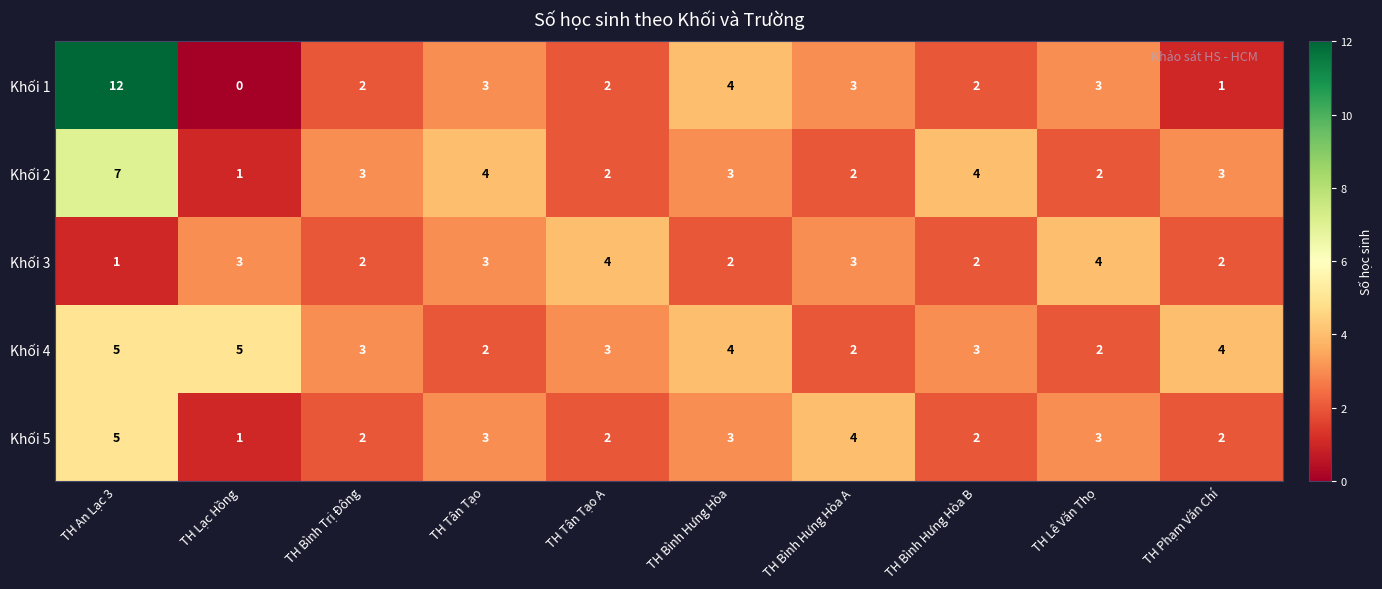

What is the difference between the maximum and minimum values in the Khối 3 series?

3